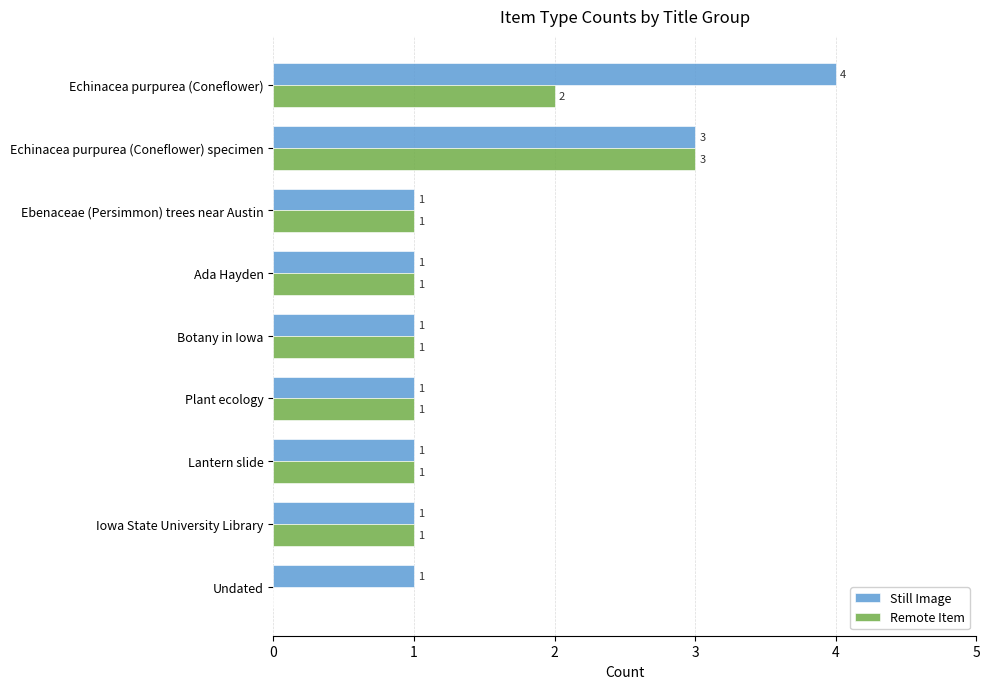

True or false: Remote Item has a value of 2 at Echinacea purpurea (Coneflower).

True